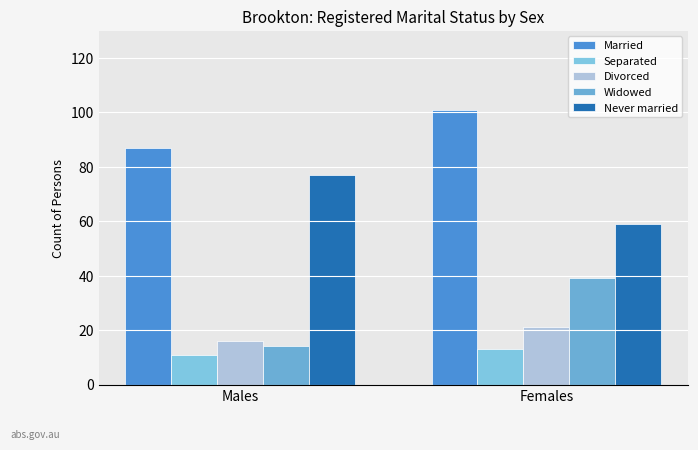

How many categories are shown in the chart?

2